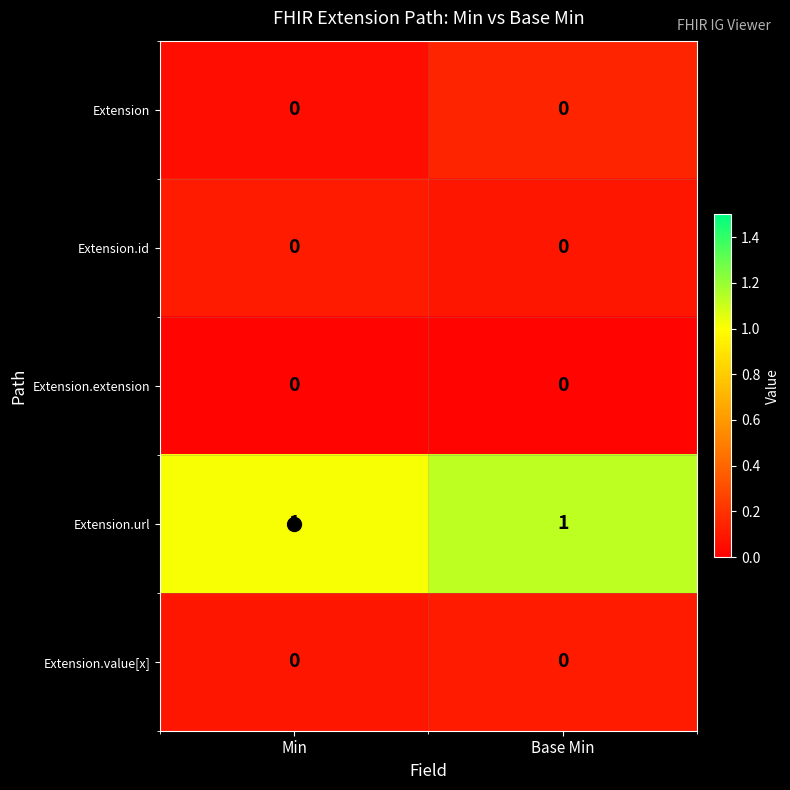

Is the value of Extension.id at Base Min greater than the value of Extension.url at Base Min?

No